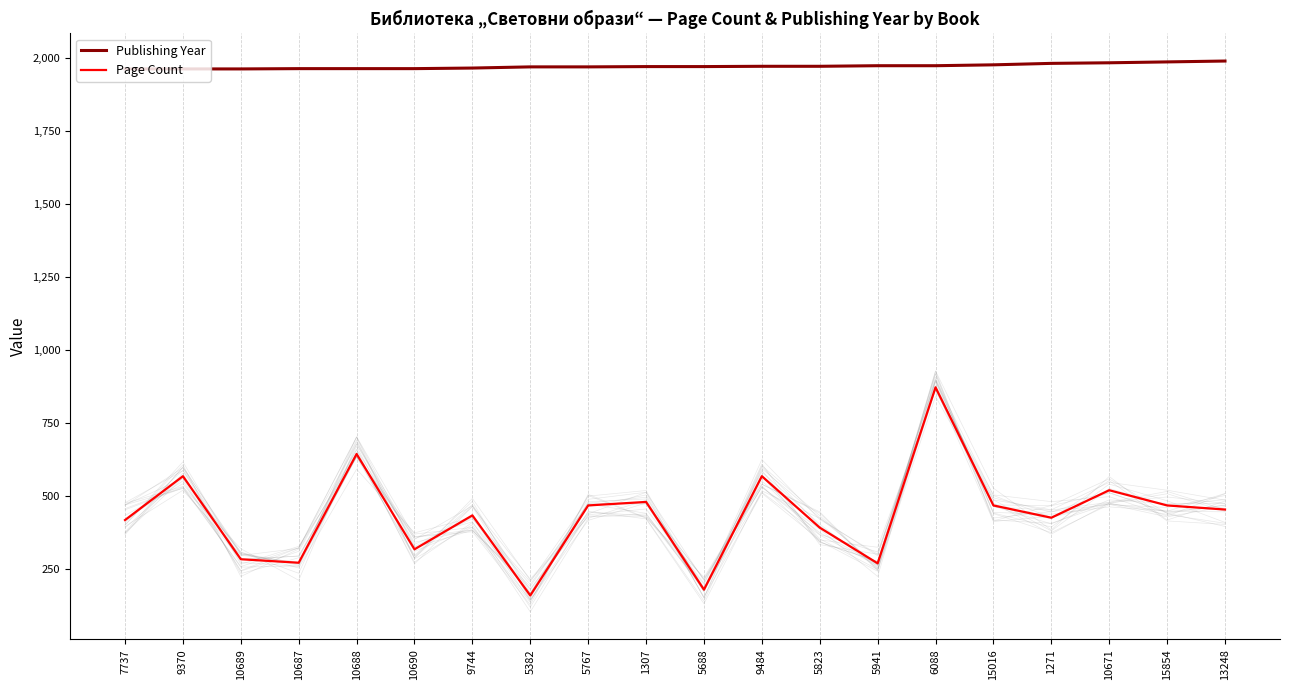

What is the difference between the highest and lowest values at 10689?

1677